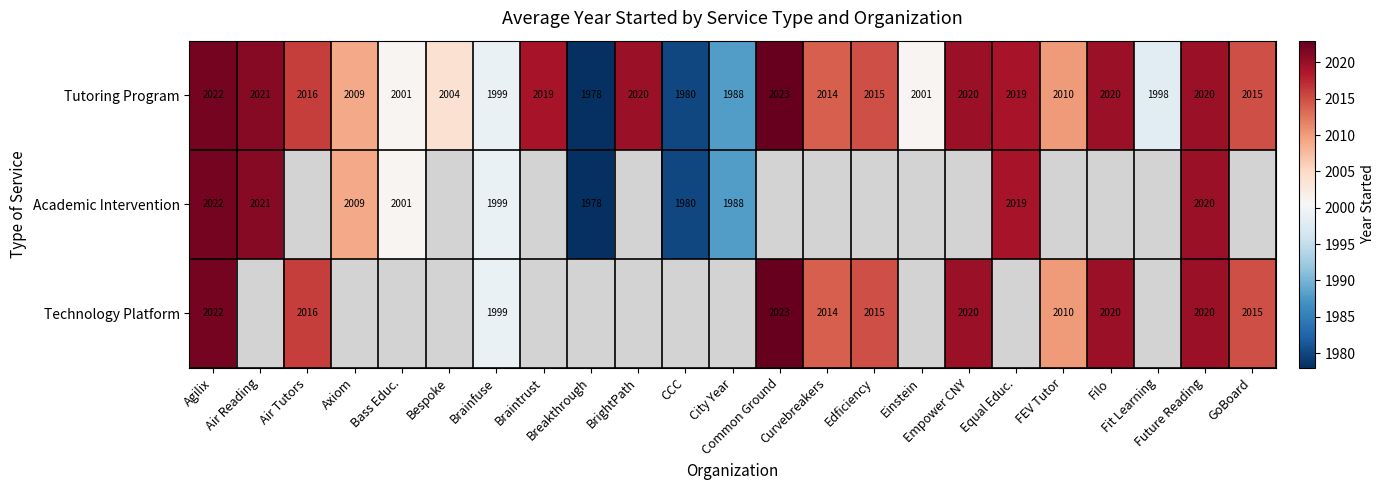

List the series in order of their peak value, highest first.

Tutoring Program, Technology Platform, Academic Intervention